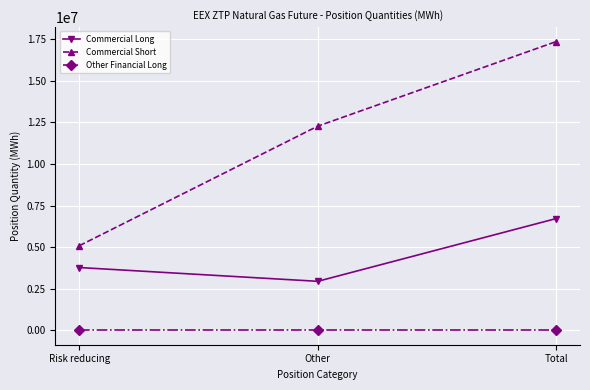

How many distinct data groups are displayed?

3